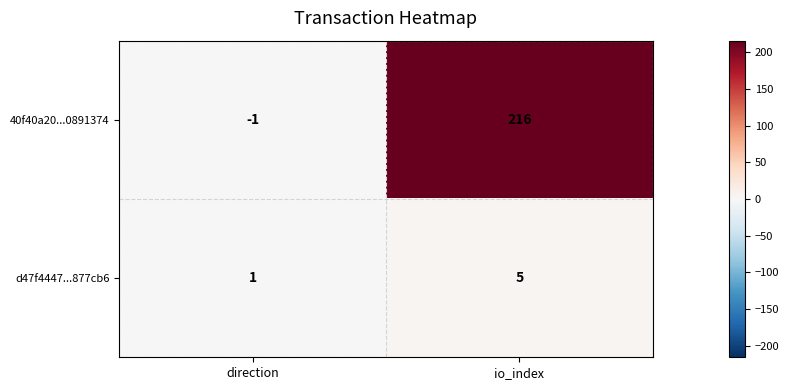

Where is d47f4447...877cb6 nearest to the value 3?

direction